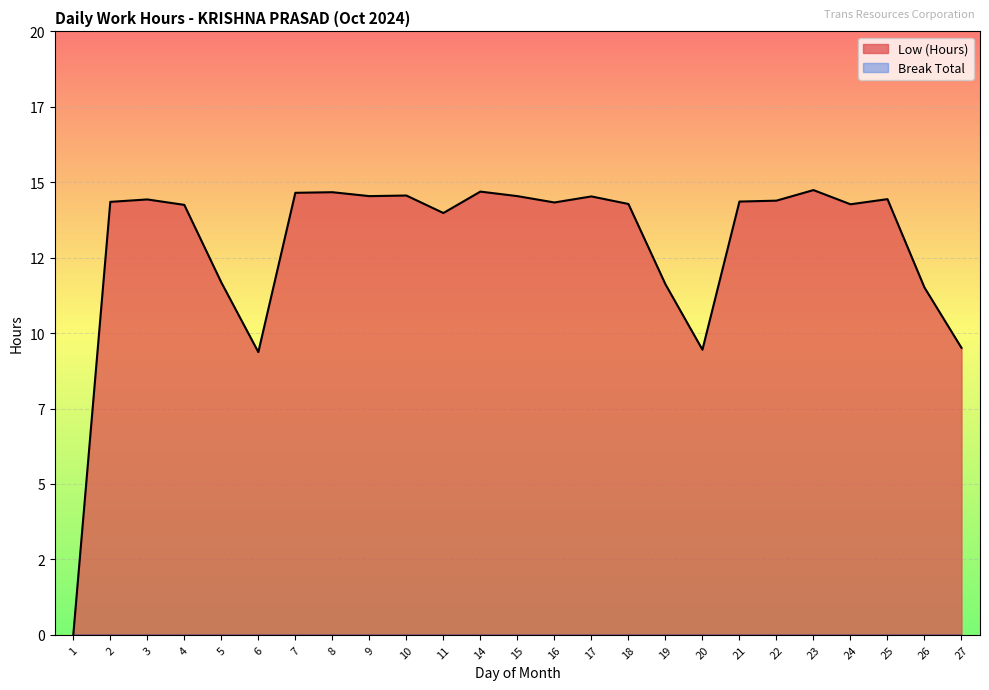

Between 27 and 23, which is larger?

23